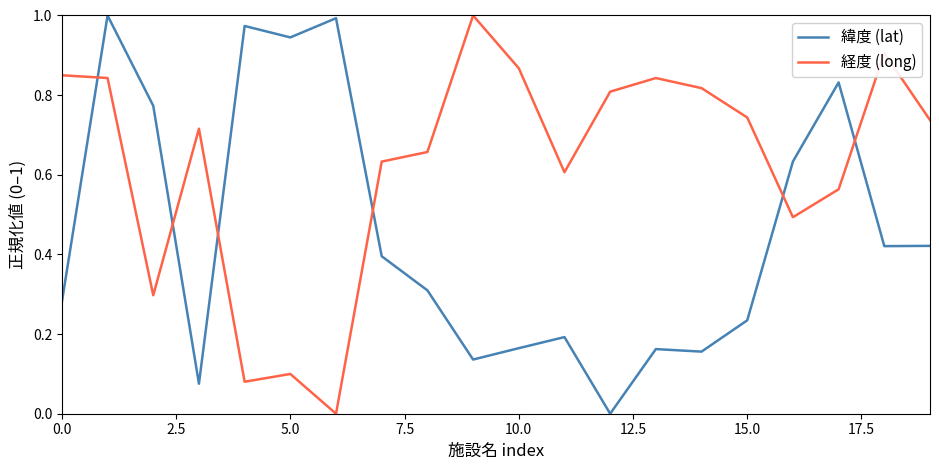

True or false: 経度 (long) and 緯度 (lat) cross at least once.

True